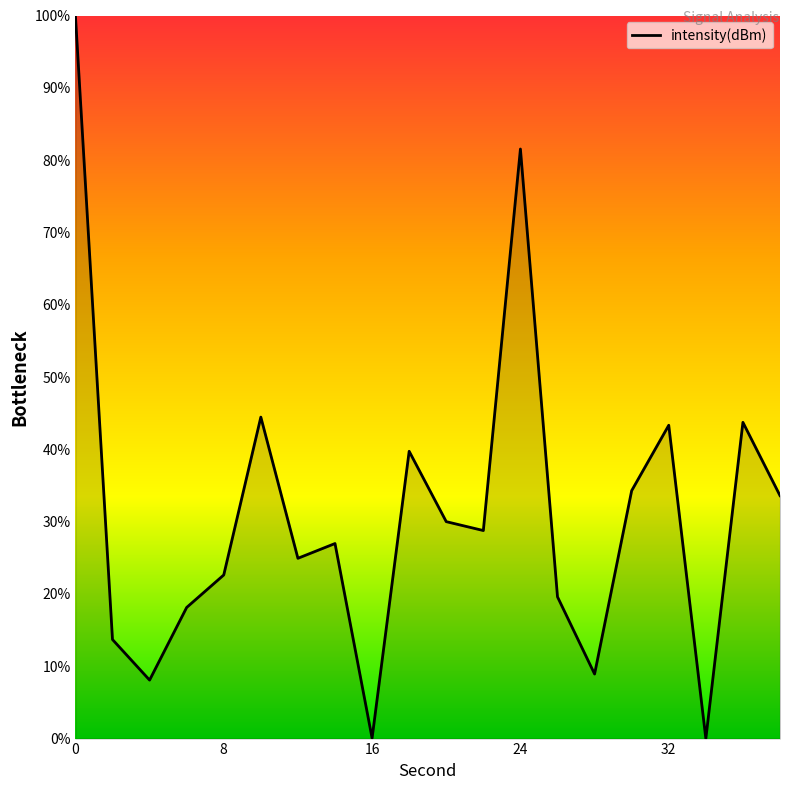

What is the difference between the maximum and minimum values?

100.0